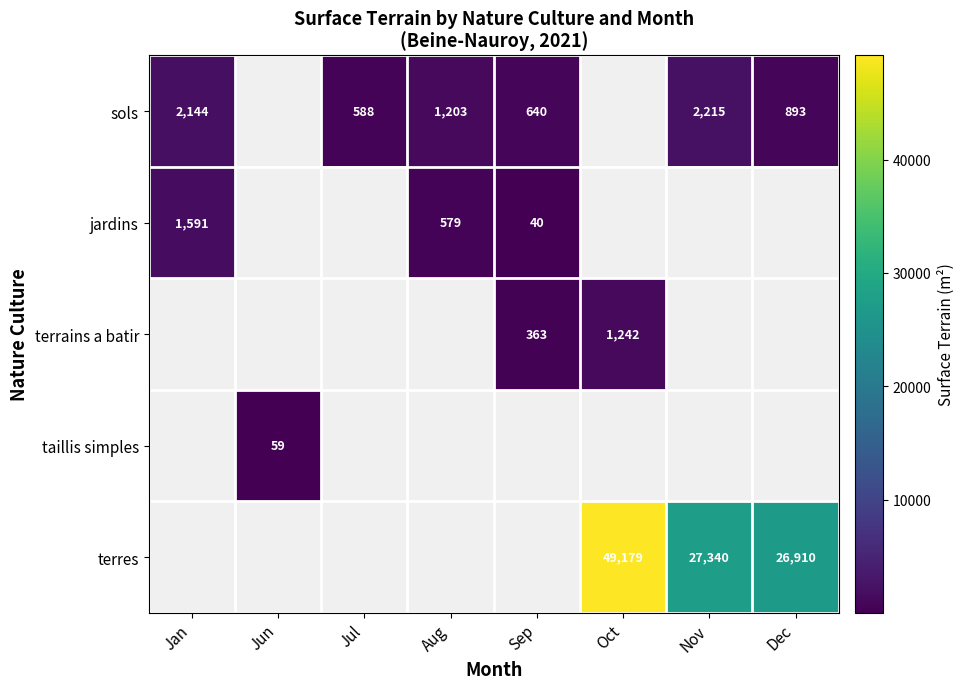

What is the sum of the jardins values at Sep and Jan?

1631